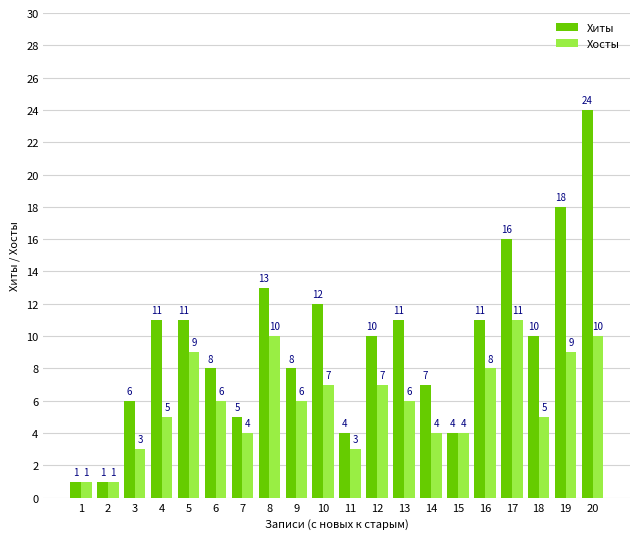

The Хосты series shows 9 at 19. True or false?

True